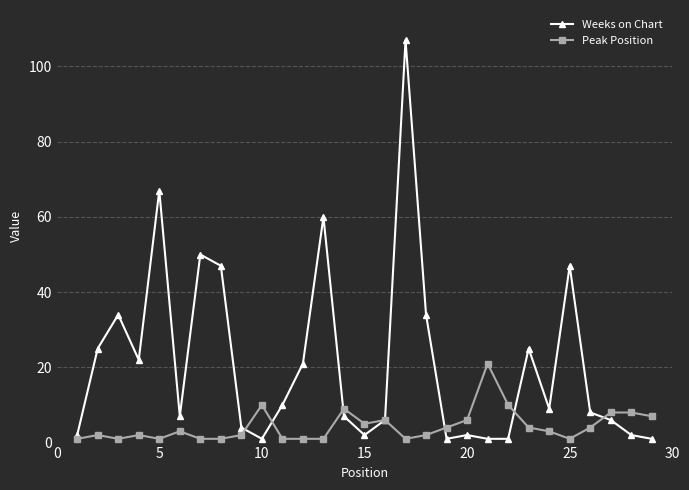

How many lines are shown in the chart?

2